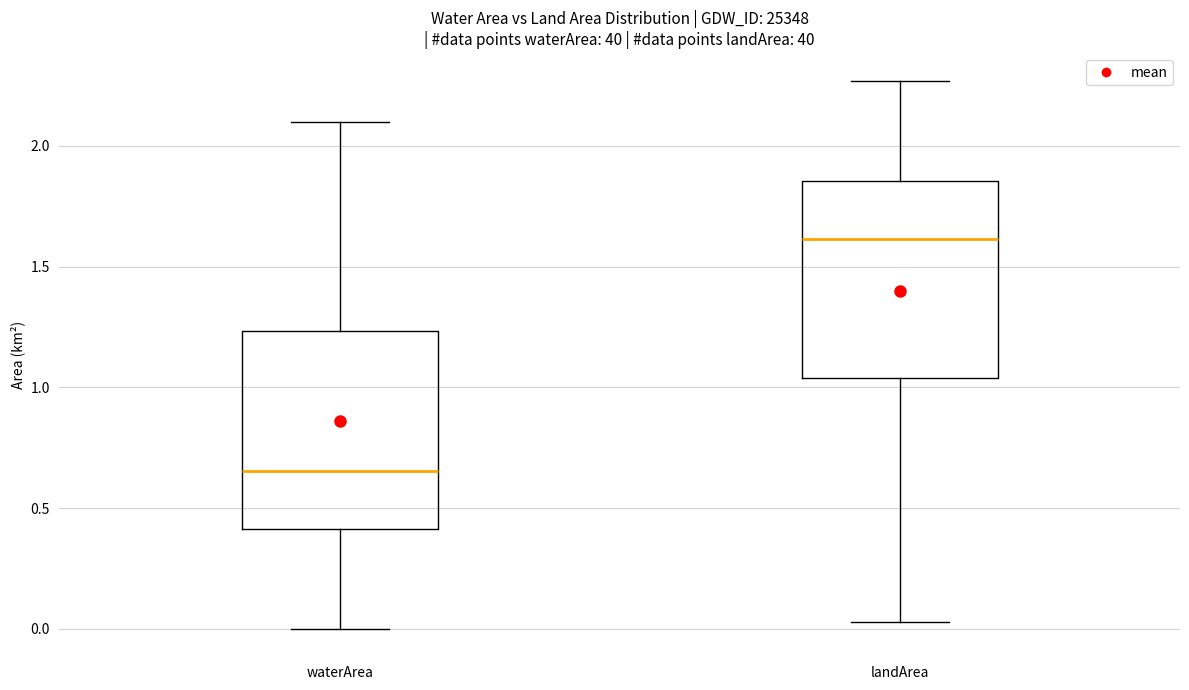

Where does the median line of the box for landArea sit on the y-axis? The values are not printed on the chart, so give them approximately, as read against the axis.

1.60